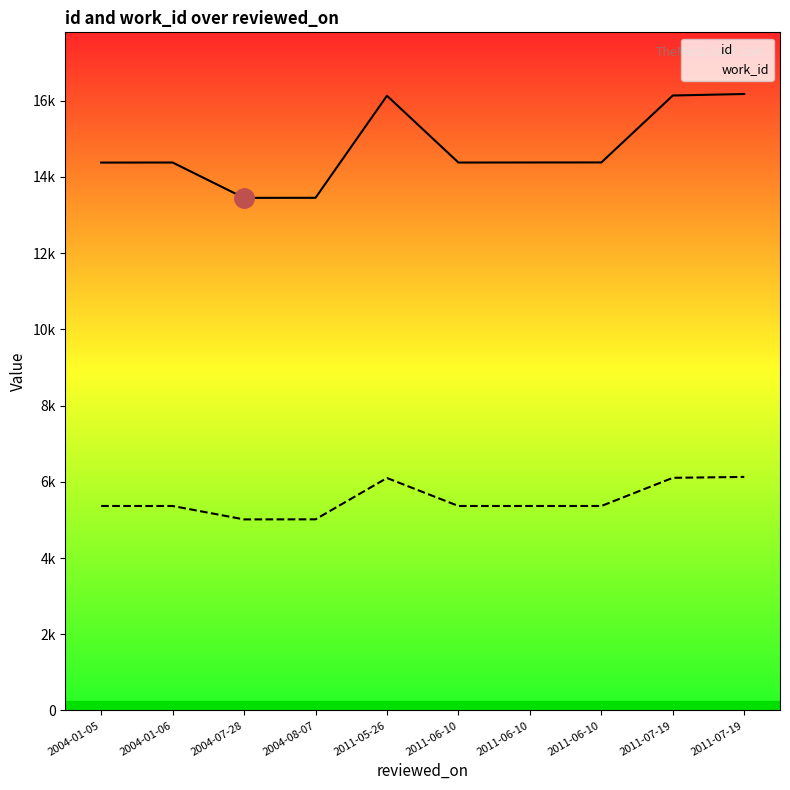

Reading right to left, extract all data points from this chart.

id: 16176	16136	14380	14379	14377	16130	13452	13450	14378	14376
work_id: 6129	6105	5366	5366	5366	6100	5016	5014	5366	5366